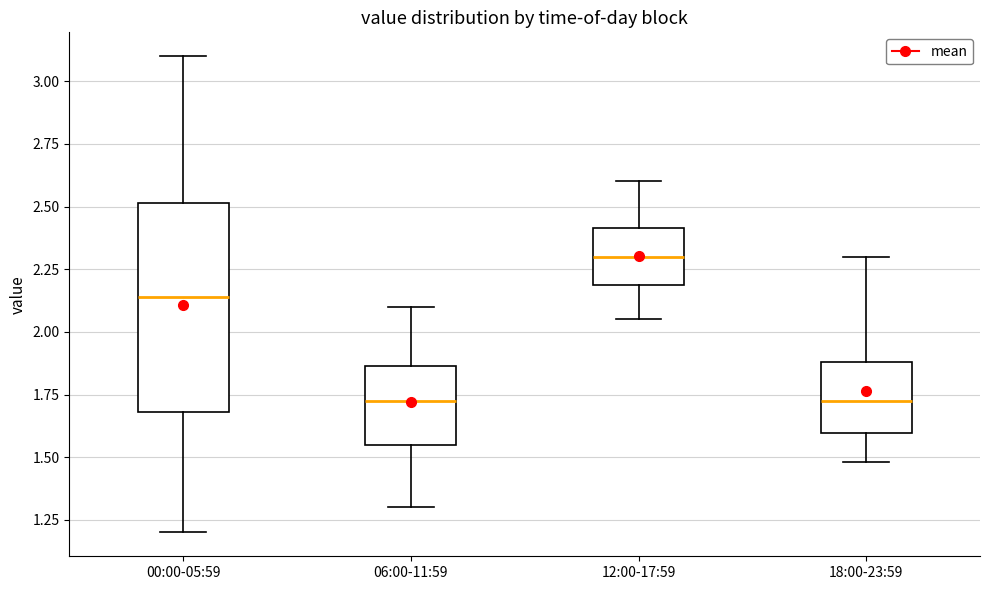

Reading left to right, transcribe this box plot: for each box, give where its median line is, the range the box spans, and where its two whiskers end, as read against the y-axis. The values are not printed on the chart, so give them approximately, as read against the axis.

00:00-05:59: median 2.15, box 1.70 to 2.50, whiskers 1.20 to 3.10
06:00-11:59: median 1.75, box 1.55 to 1.85, whiskers 1.30 to 2.10
12:00-17:59: median 2.30, box 2.20 to 2.40, whiskers 2.05 to 2.60
18:00-23:59: median 1.75, box 1.60 to 1.90, whiskers 1.50 to 2.30